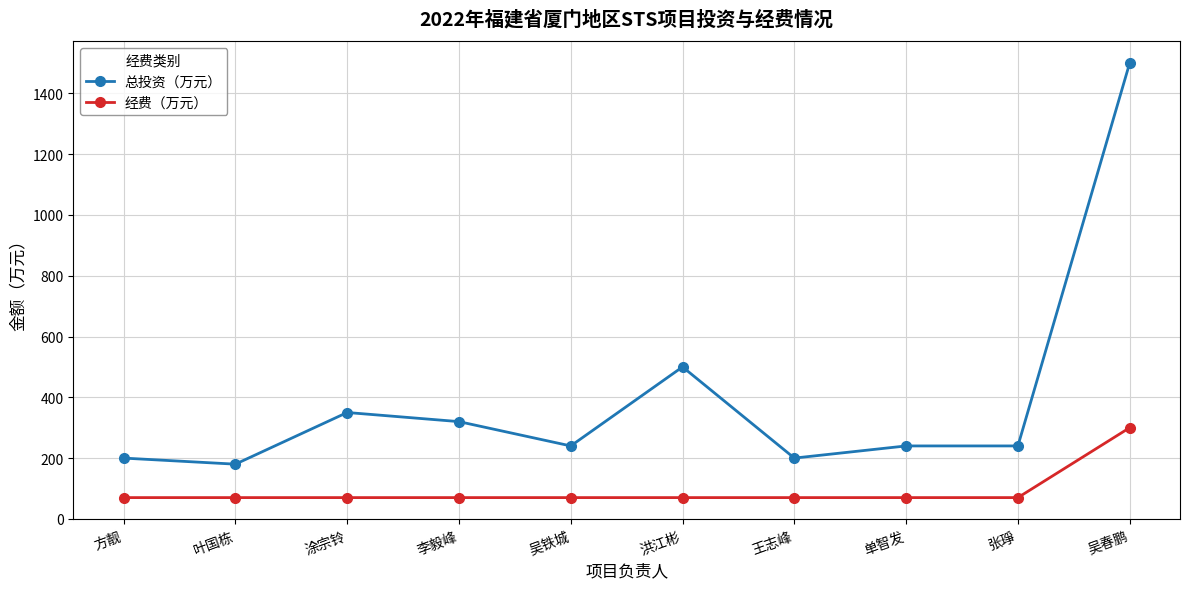

Which series has the widest spread of values?

总投资（万元）